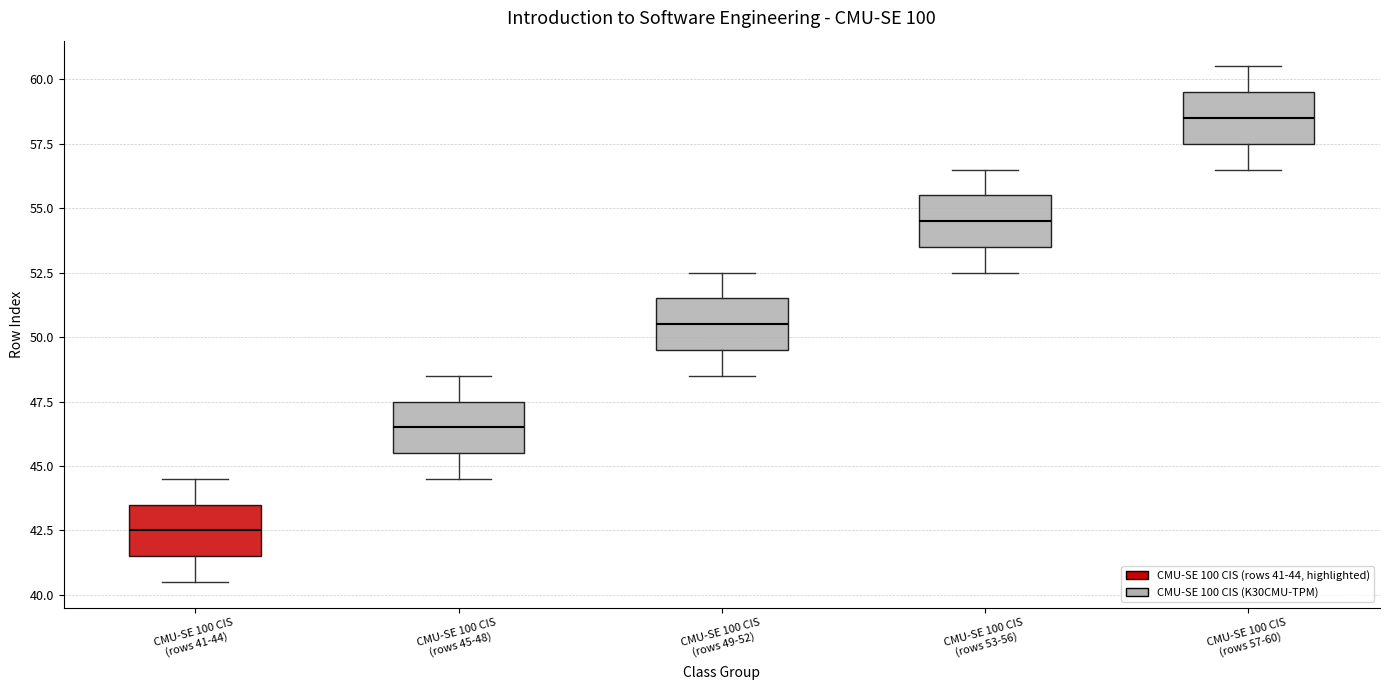

Which box's median line is the highest?

CMU-SE 100 CIS (rows 57-60)